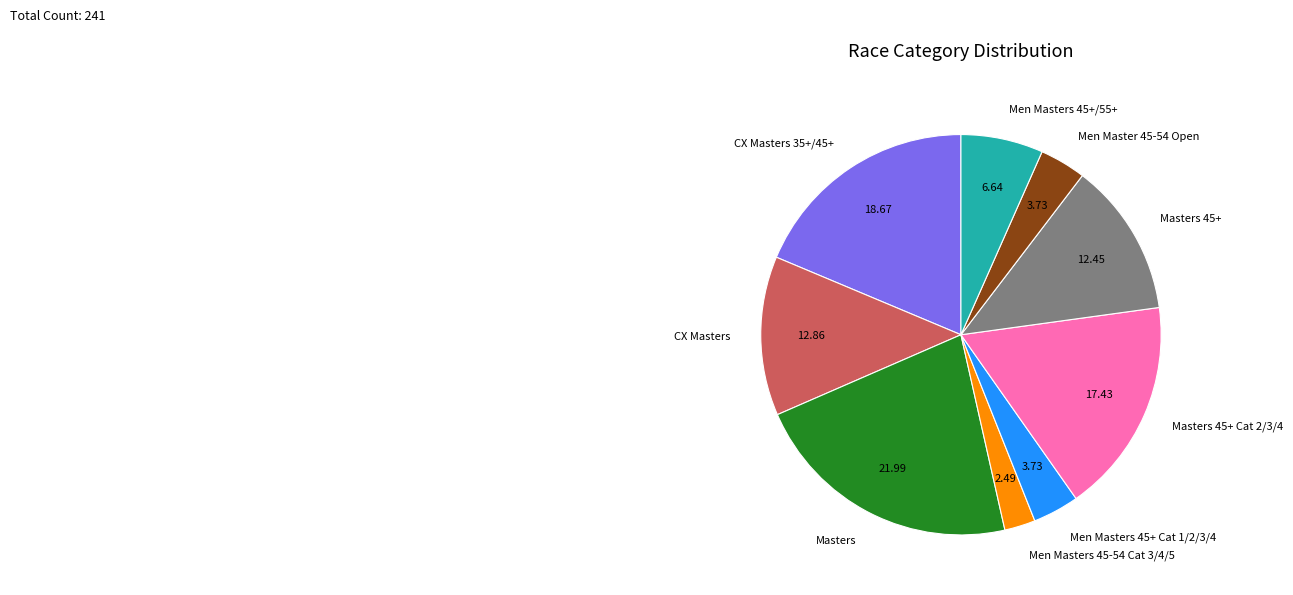

True or false: CX Masters 35+/45+ accounts for 19% of the total.

True